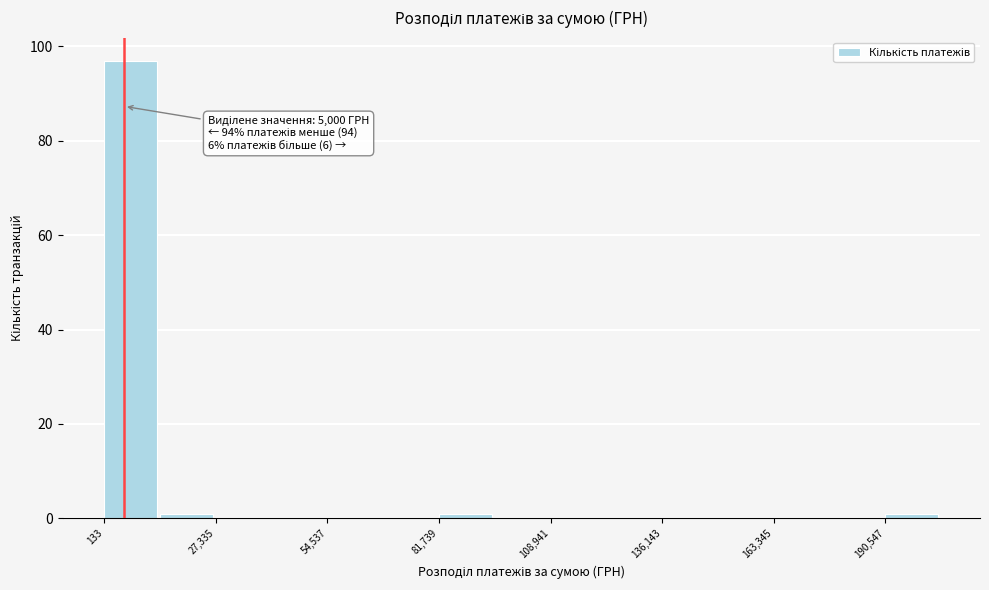

Around what value on the x-axis is the tallest bar? Give the approximate position of its centre, as read against the axis.

5000